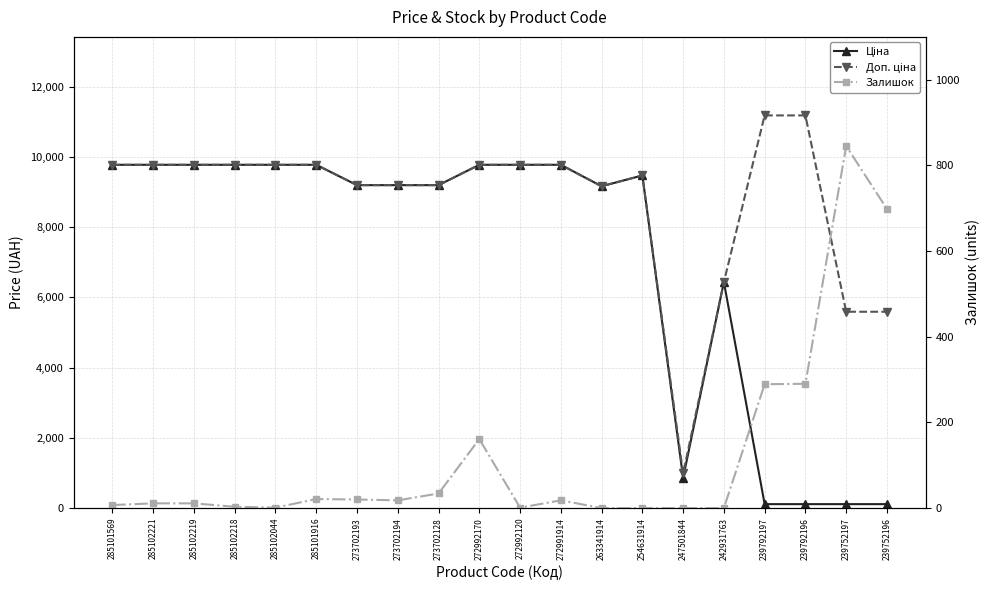

How many interior local valleys does the Доп. ціна series have?

2